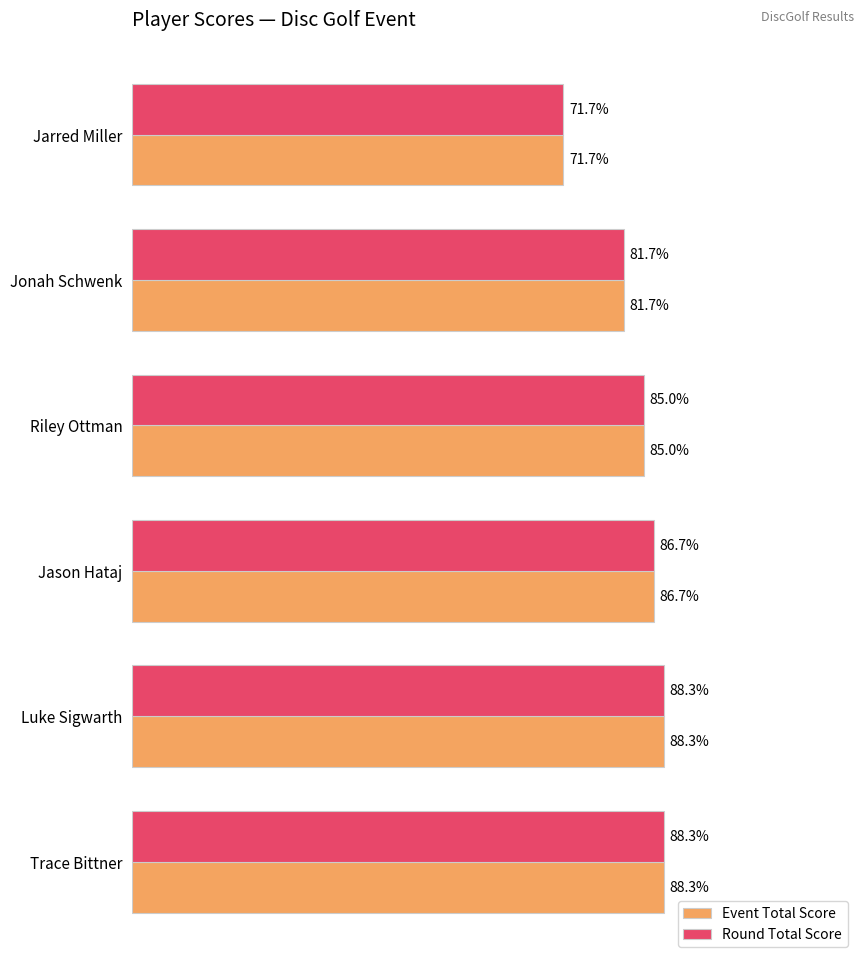

At which label does Event Total Score reach its minimum?

Jarred Miller